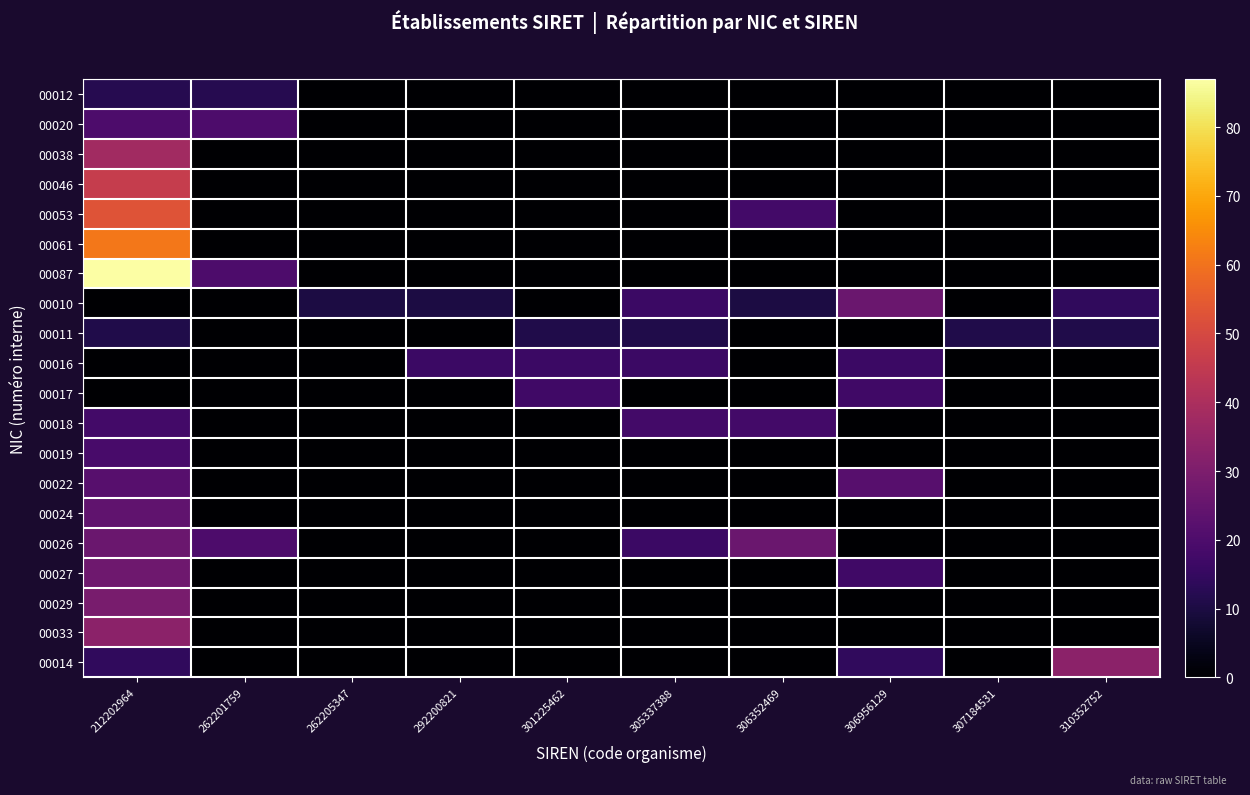

Which category has the lowest value across all series?

262205347